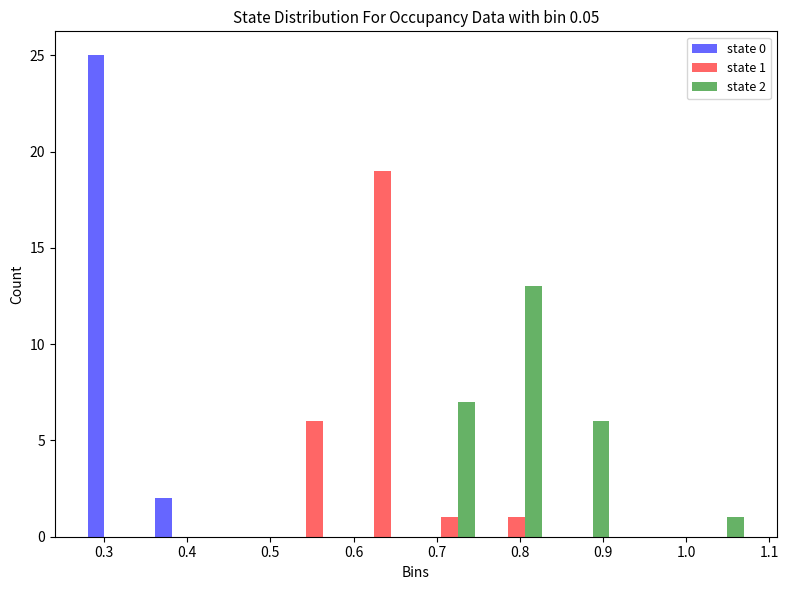

In the state 2 series, which range on the x-axis has the tallest bar?

0.756 to 0.837